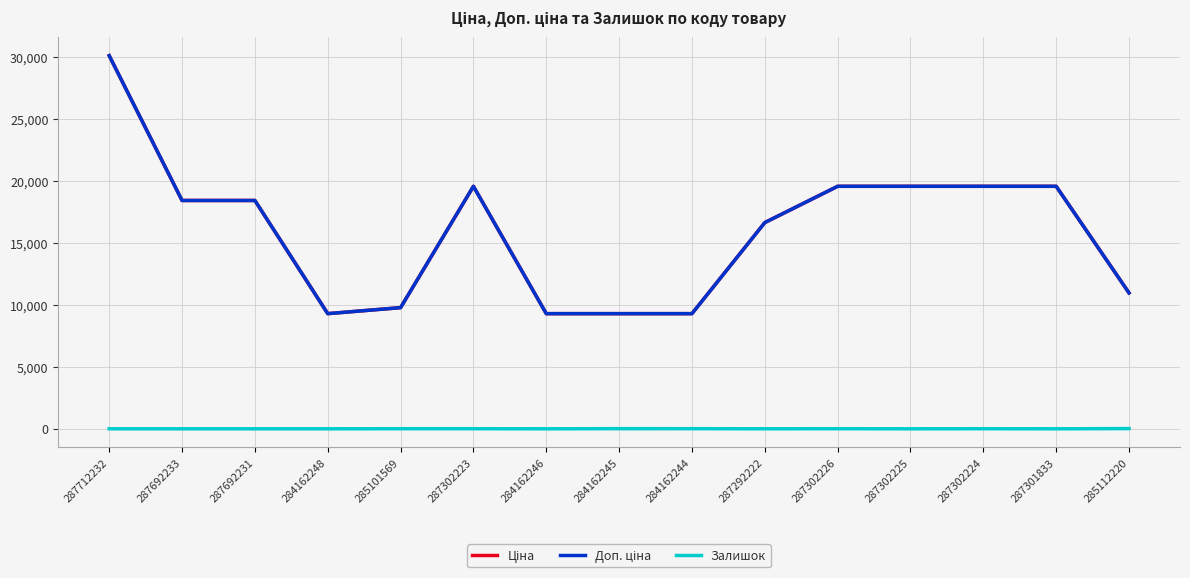

Is this an area chart (filled region under the line)?

No